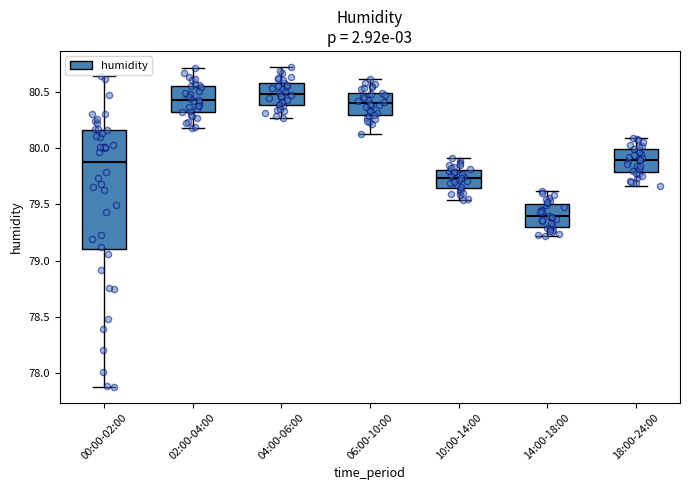

Reading left to right, read every box against the y-axis: the position of its median line, the range the box covers, and the ends of its whiskers. The values are not printed on the chart, so give them approximately, as read against the axis.

00:00-02:00: median 79.90, box 79.10 to 80.15, whiskers 77.90 to 80.65
02:00-04:00: median 80.45, box 80.30 to 80.55, whiskers 80.20 to 80.70
04:00-06:00: median 80.50, box 80.40 to 80.60, whiskers 80.25 to 80.70
06:00-10:00: median 80.40, box 80.30 to 80.50, whiskers 80.10 to 80.60
10:00-14:00: median 79.75, box 79.65 to 79.80, whiskers 79.55 to 79.90
14:00-18:00: median 79.40, box 79.30 to 79.50, whiskers 79.20 to 79.60
18:00-24:00: median 79.90, box 79.80 to 80.00, whiskers 79.65 to 80.10